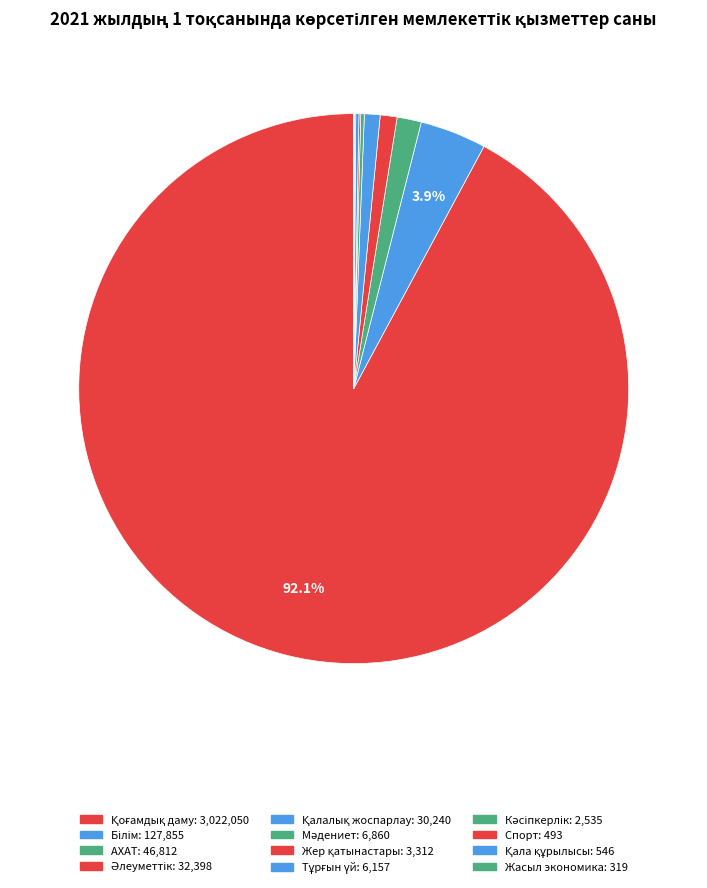

To the nearest percent, what is the difference between the largest and smallest slice percentages?

92%